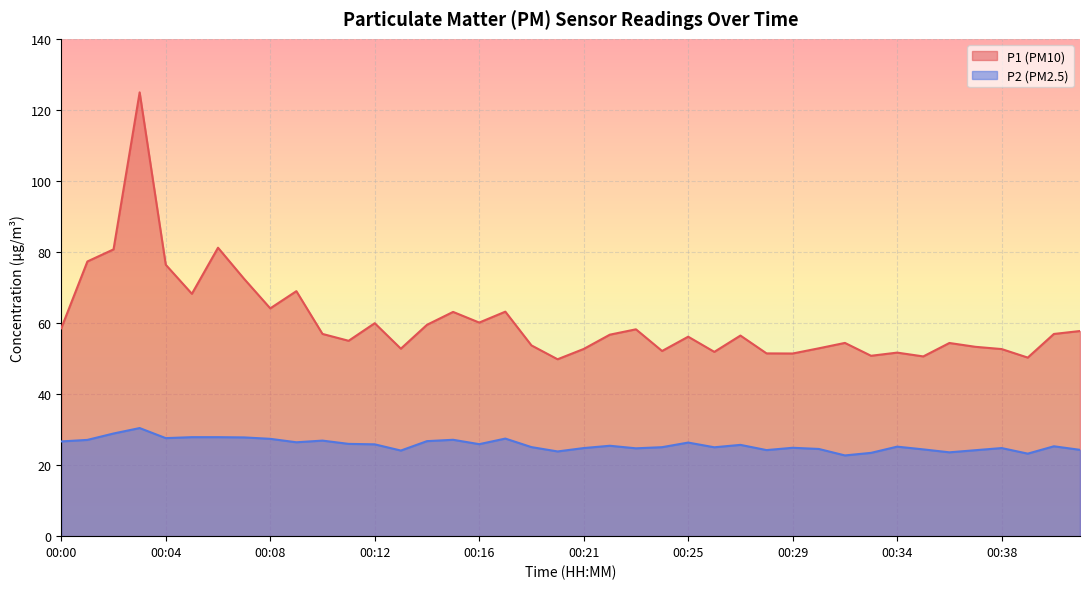

Does the chart display data point markers on the line(s)?

No